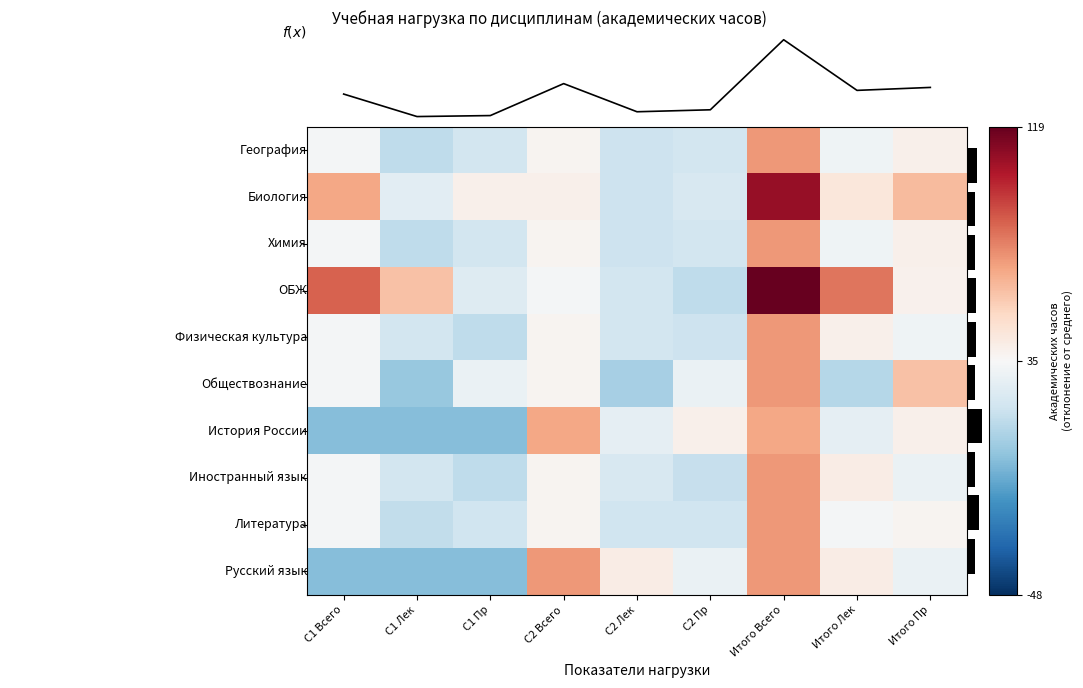

True or false: Русский язык has a value of 34 at С1 Всего.

True